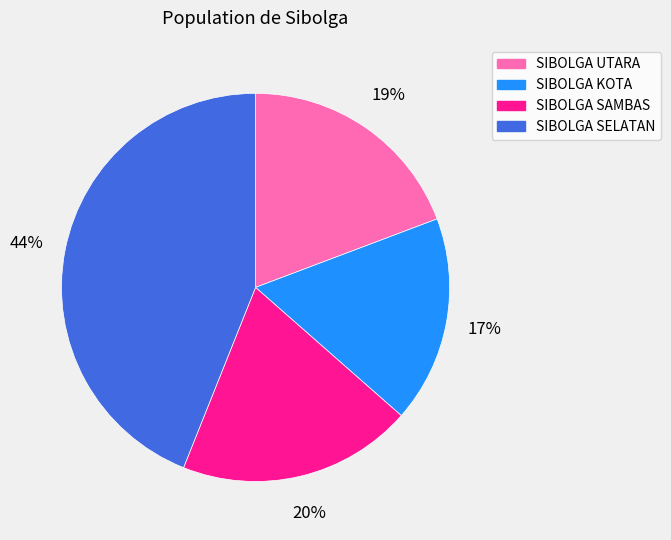

Which category has the biggest portion of the pie?

SIBOLGA SELATAN